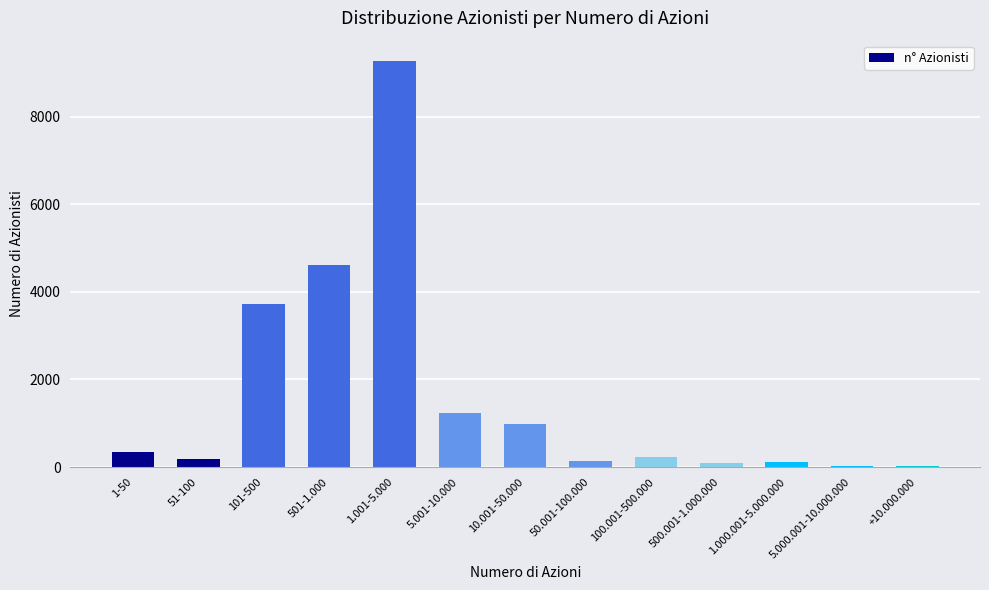

Does the chart contain stacked bars?

No